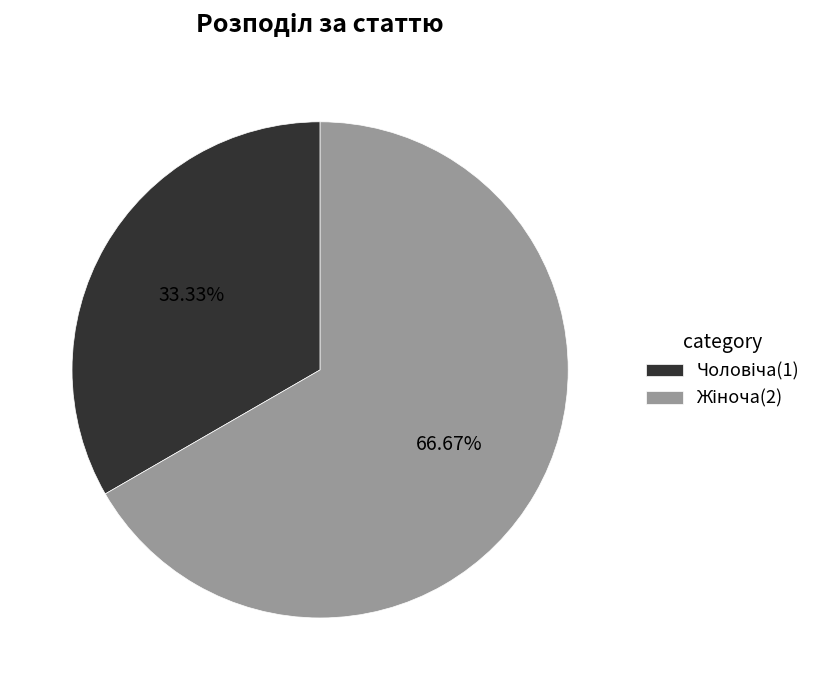

Does any single category account for the majority?

Yes